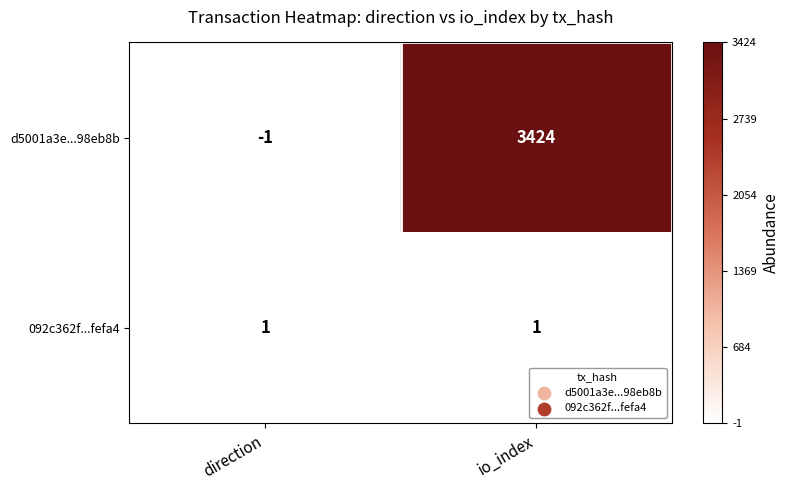

Which series has the widest spread of values?

d5001a3e...98eb8b